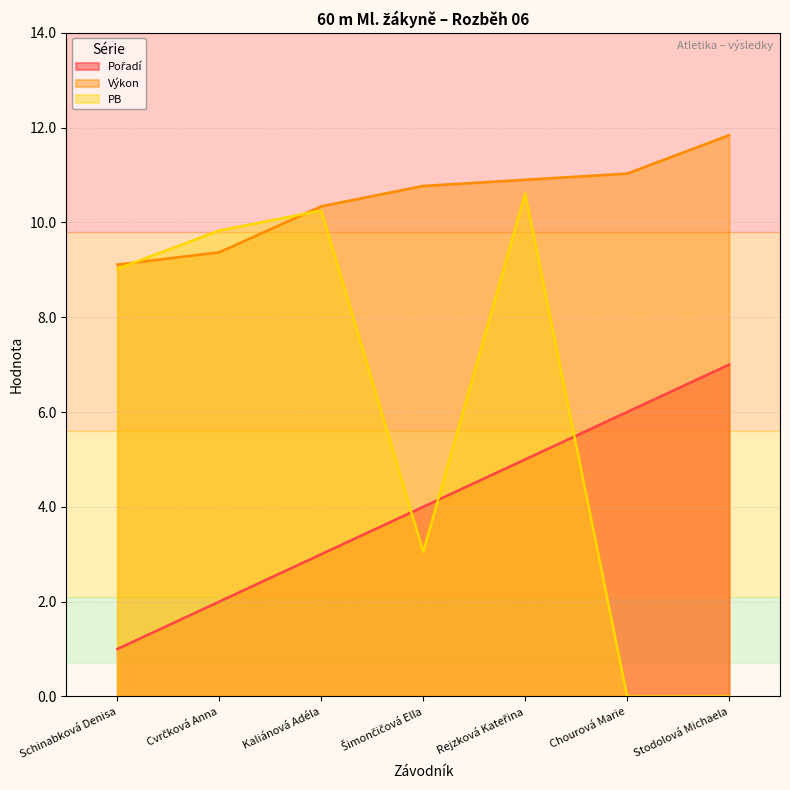

At which category is the sum across all series the highest?

Rejzková Kateřina